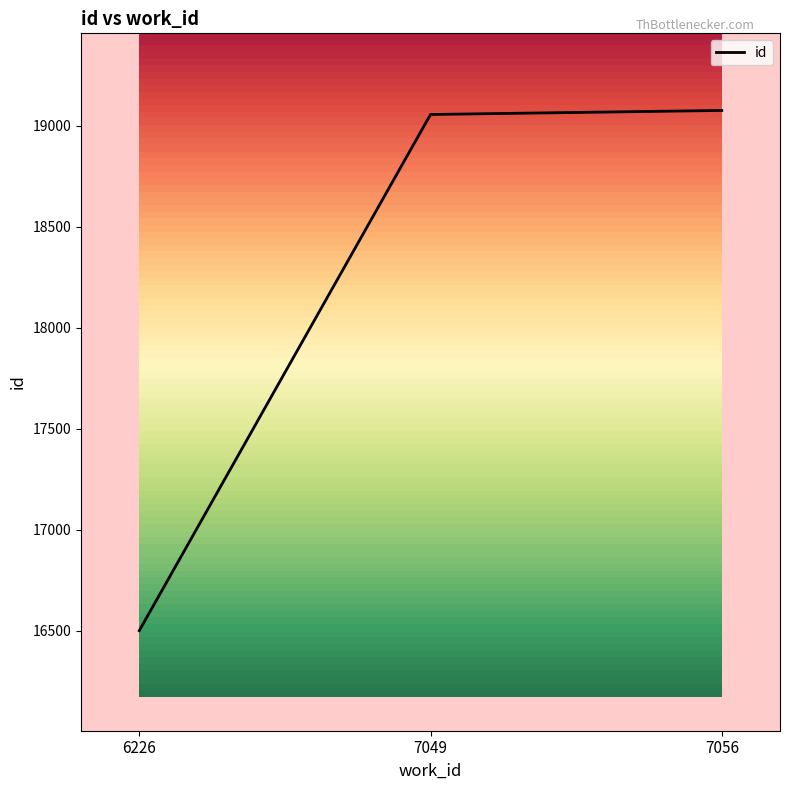

The value at 7049 is 19055. True or false?

True